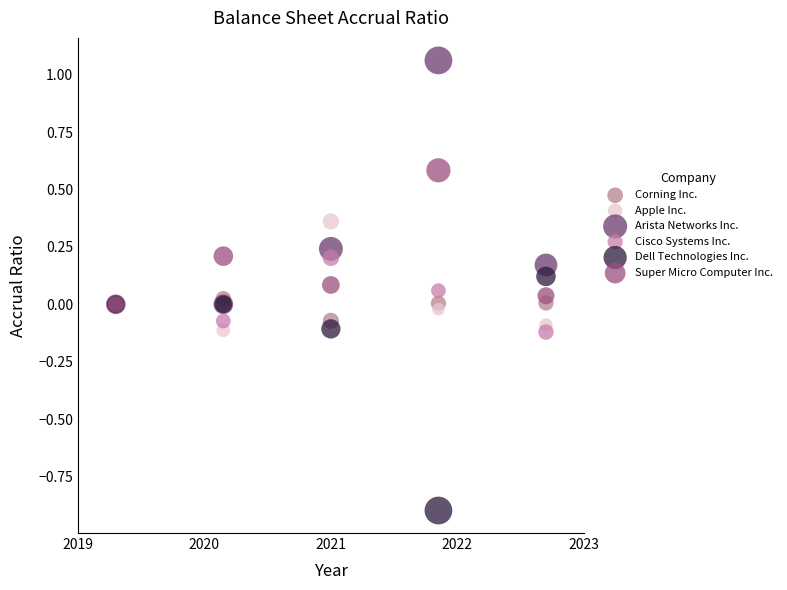

What are all the series names shown in the legend?

Corning Inc., Apple Inc., Arista Networks Inc., Cisco Systems Inc., Dell Technologies Inc., Super Micro Computer Inc.